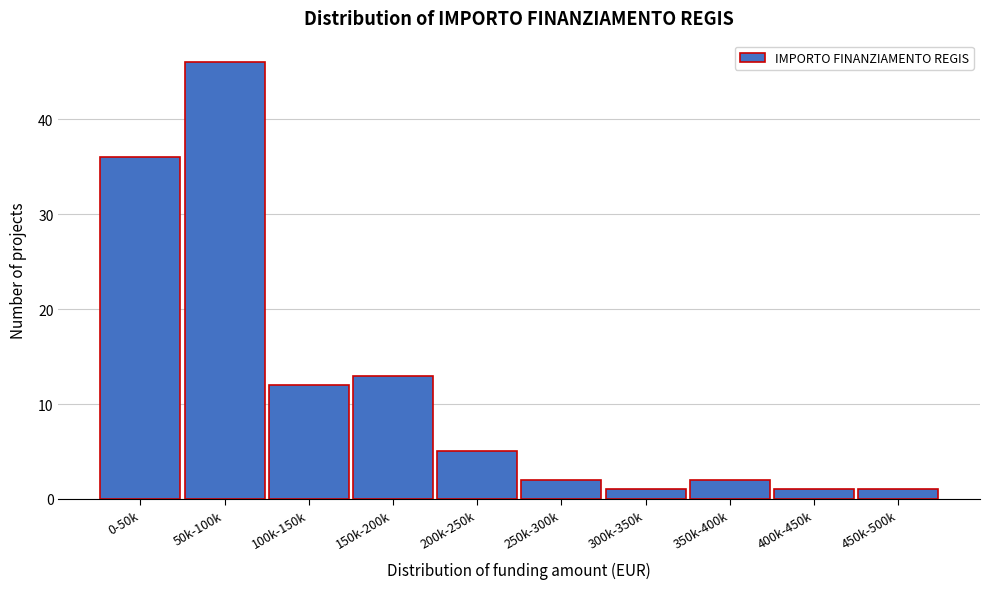

Reading left to right, extract all data points from this chart.

0-50k=36	50k-100k=46	100k-150k=12	150k-200k=13	200k-250k=5	250k-300k=2	300k-350k=1	350k-400k=2	400k-450k=1	450k-500k=1